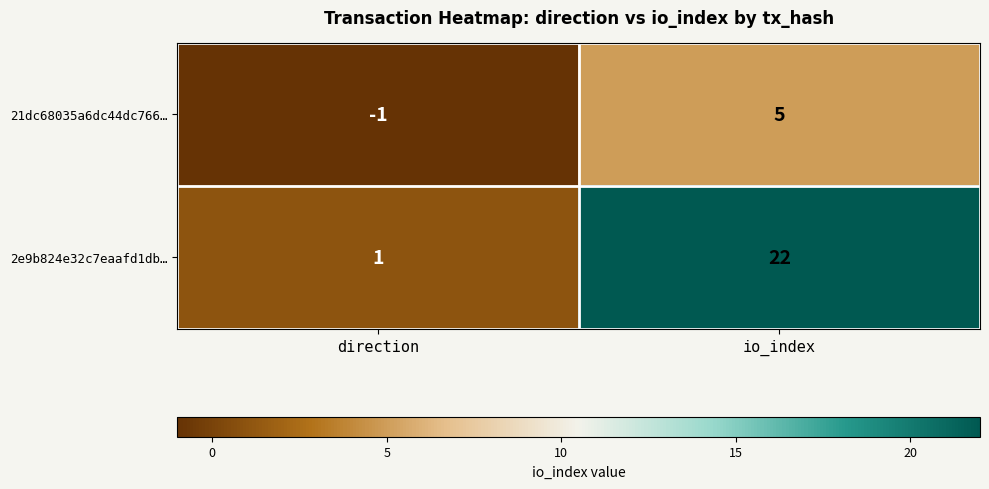

What is the average value of the 2e9b824e32c7eaafd1db… series?

12